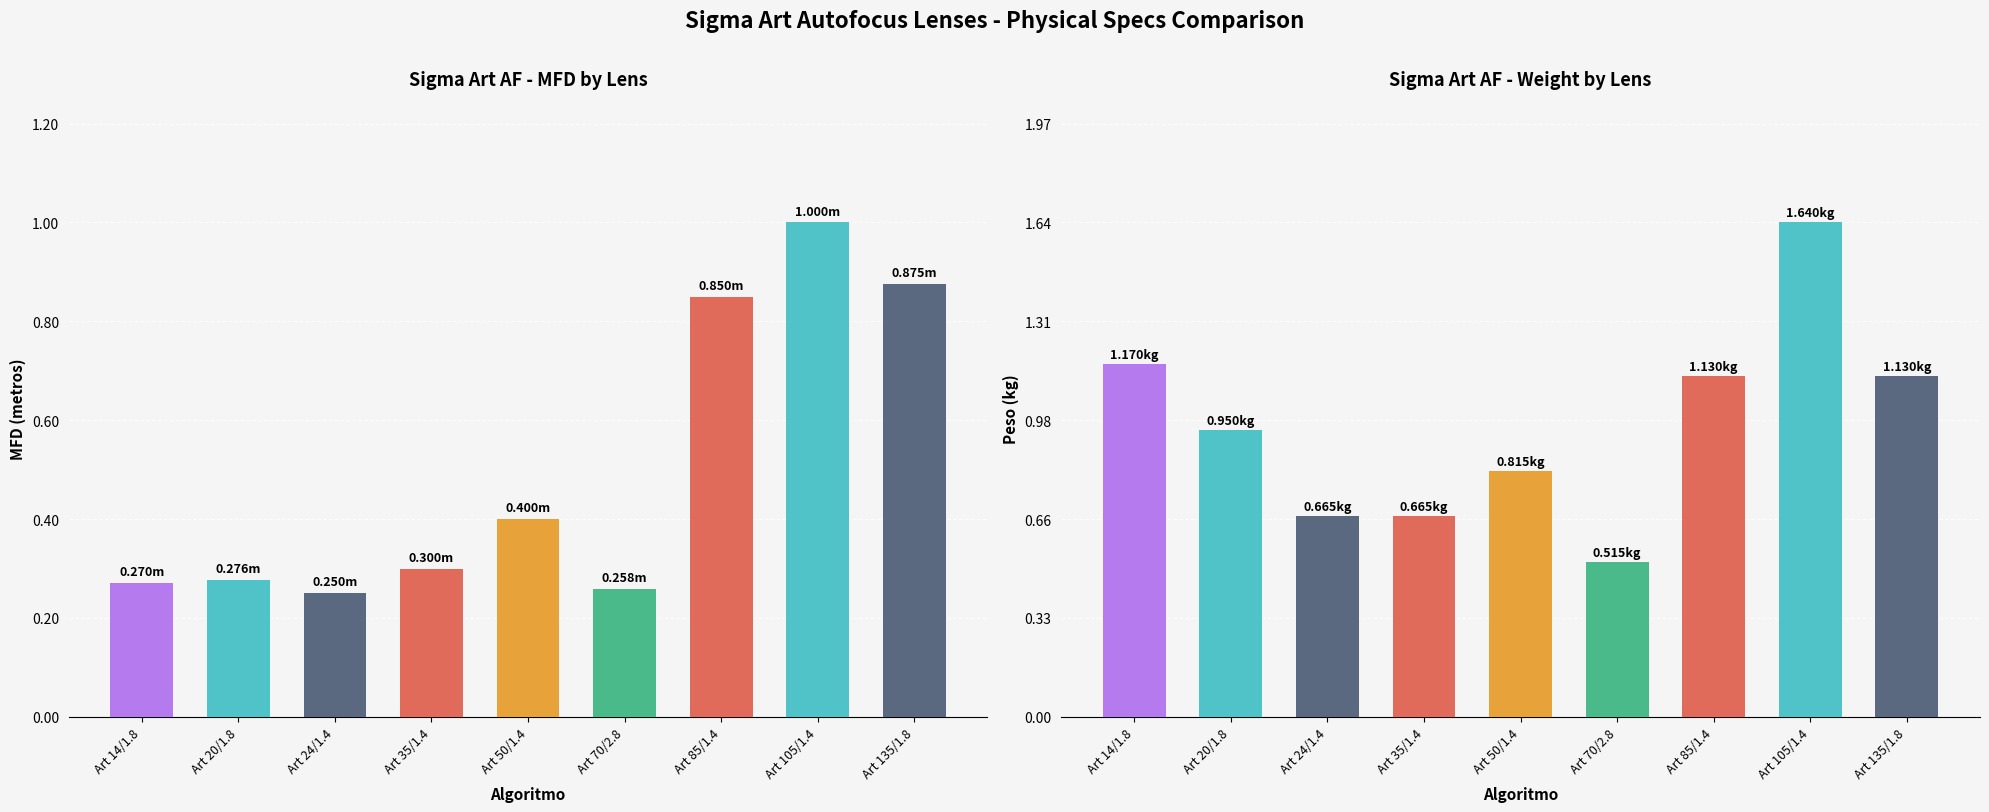

Is the value of MFD (m) at Art 20/1.8 greater than the value of Weight (kg) at Art 35/1.4?

No